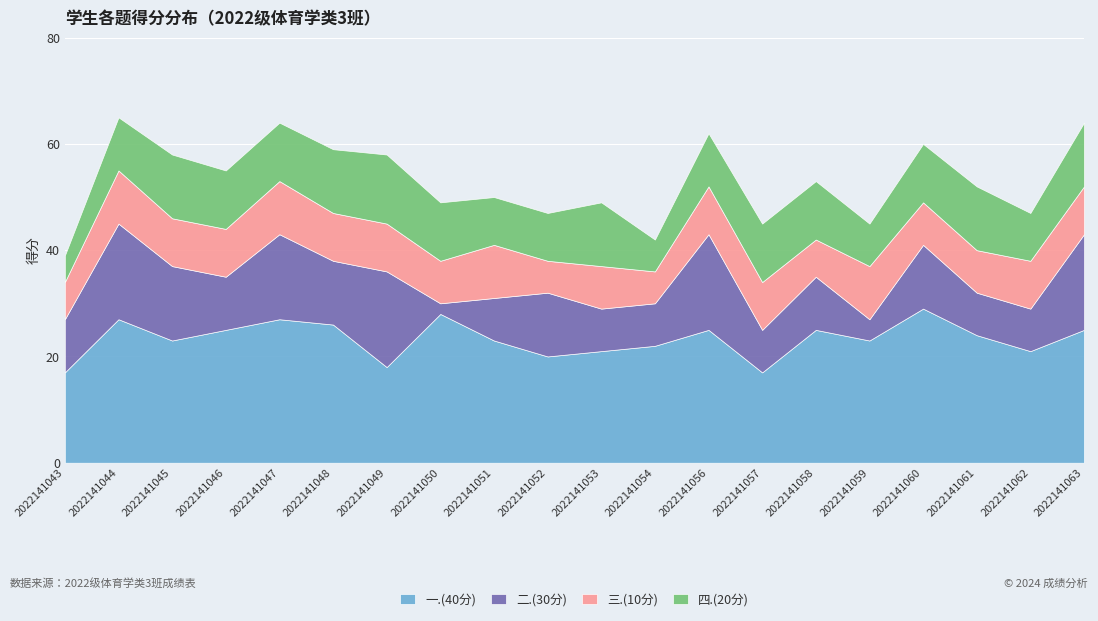

The 一.(40分) series shows 30 at 2022141052. True or false?

False